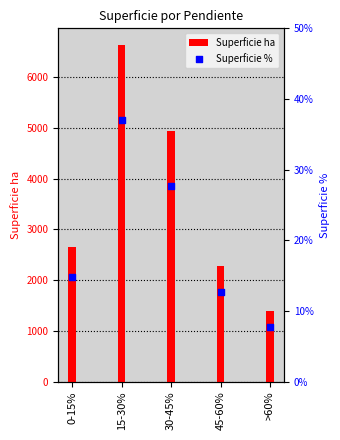

At how many categories does at least one series exceed 3369?

2